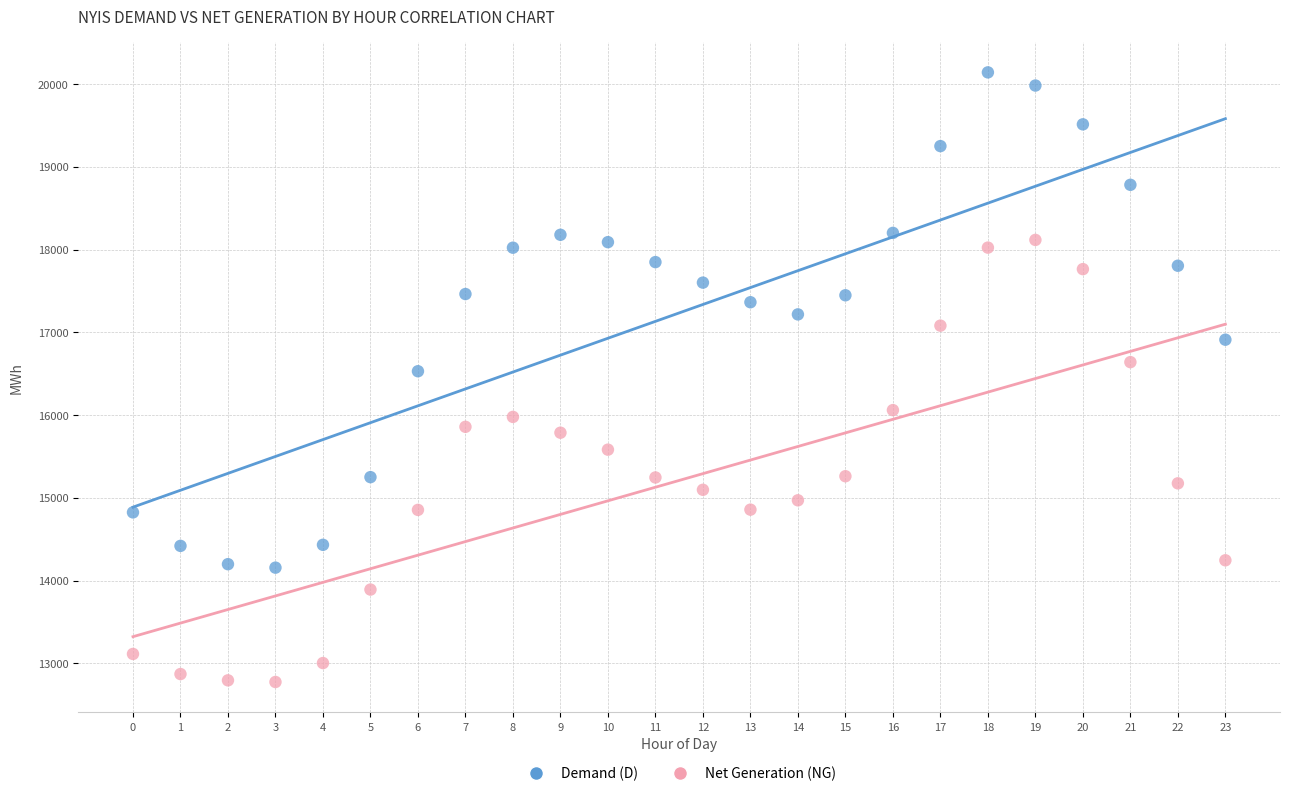

Which series reaches the maximum Y coordinate?

Demand (D)